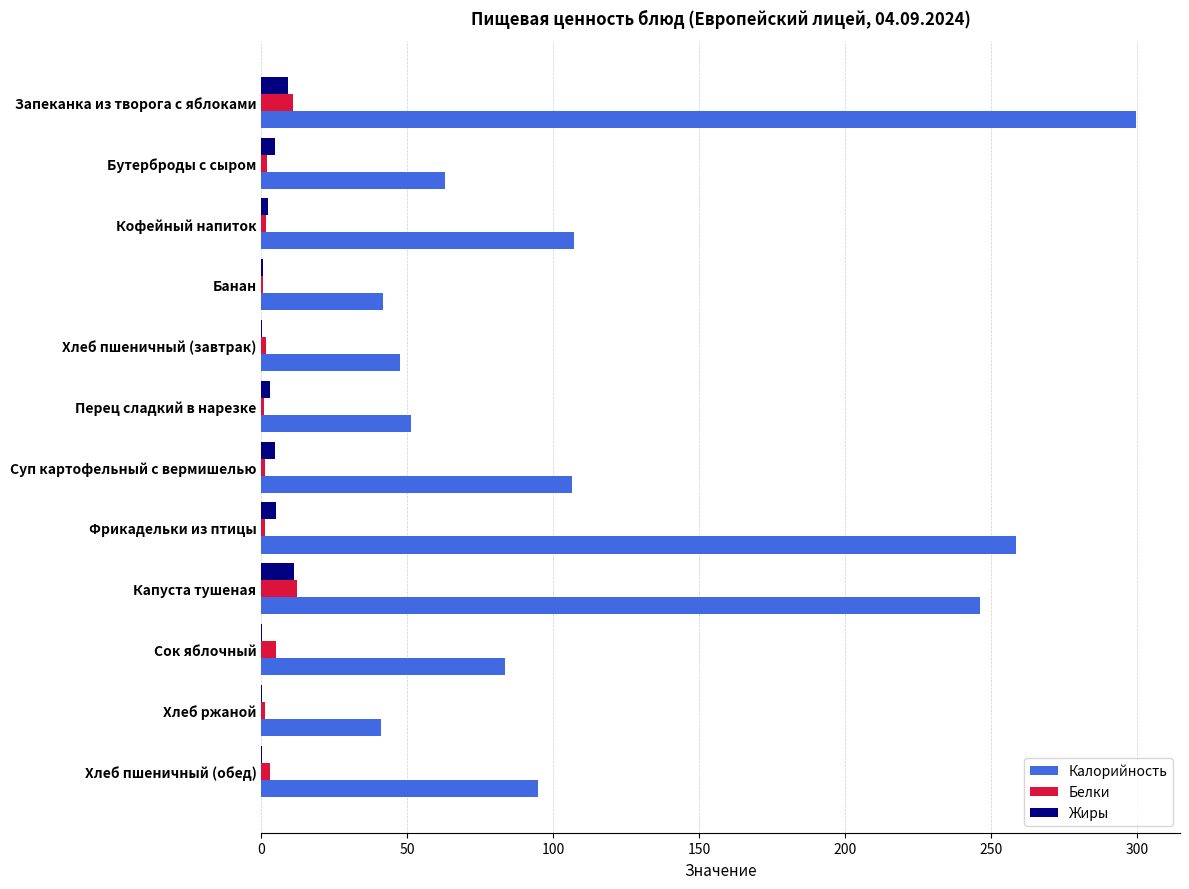

Which series has the largest total across all categories?

Калорийность